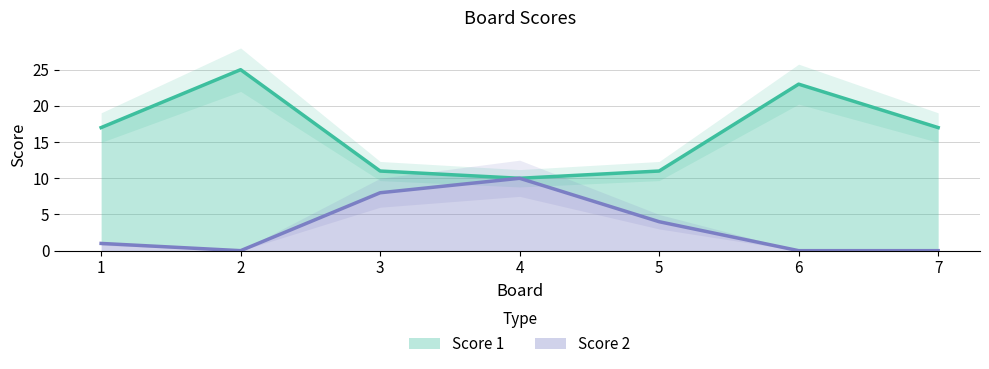

Where is the first local minimum for Score 1?

4